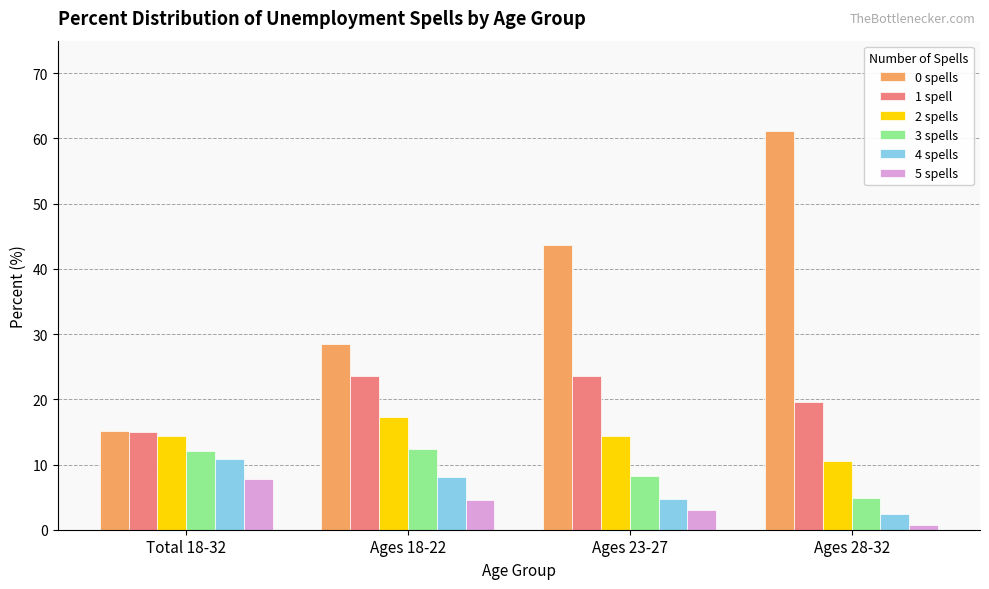

What is the total value across all series at Total 18-32?

75.0